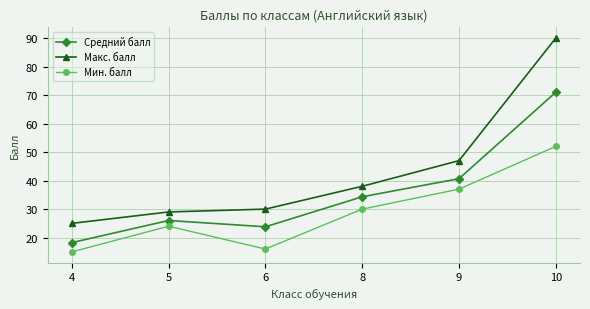

What is the difference between the maximum and minimum values in the Макс. балл series?

65.0